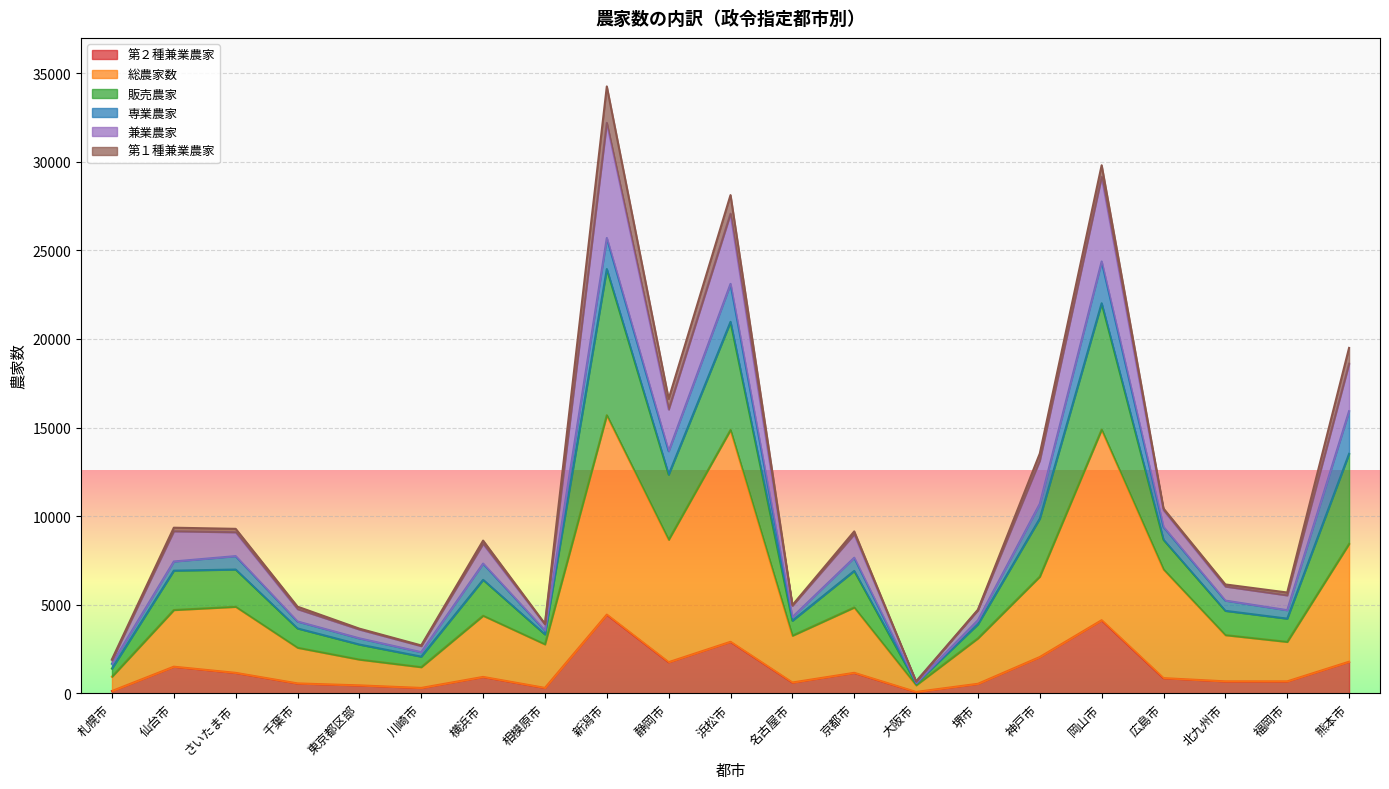

Which has a higher value, 横浜市 or 堺市?

横浜市